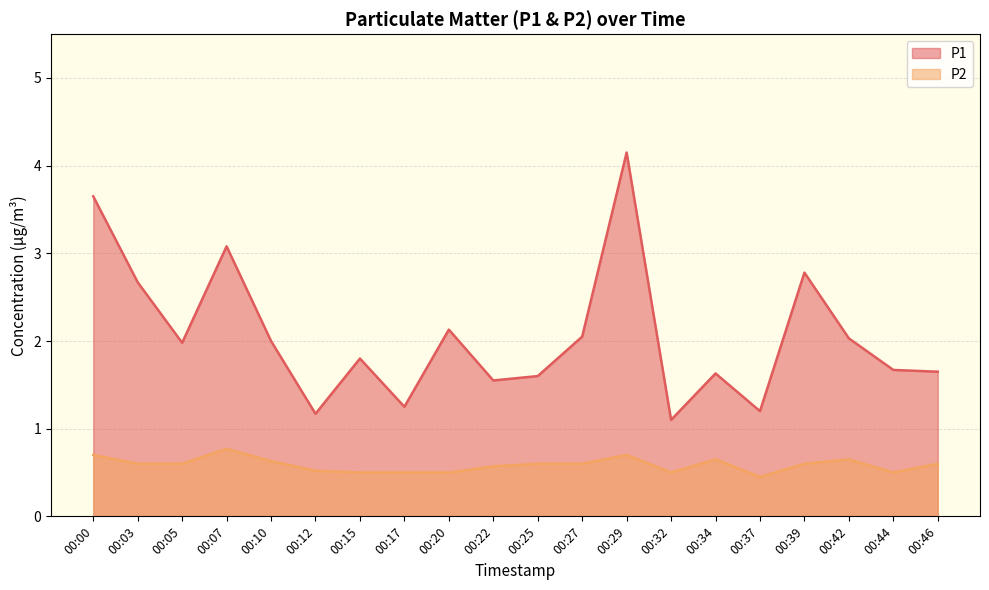

Which has a higher value, 00:20 or 00:37?

00:20